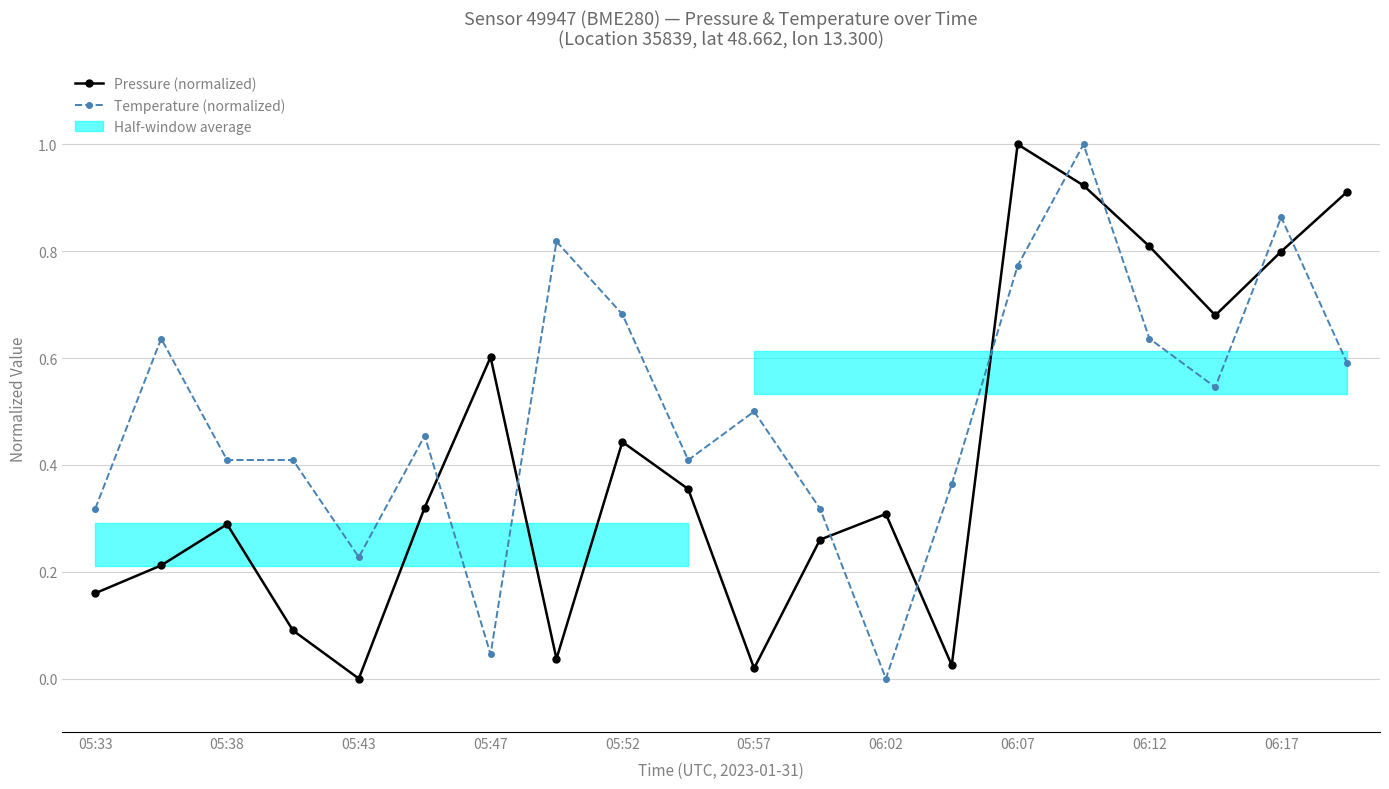

At which category is the sum across all series the highest?

15